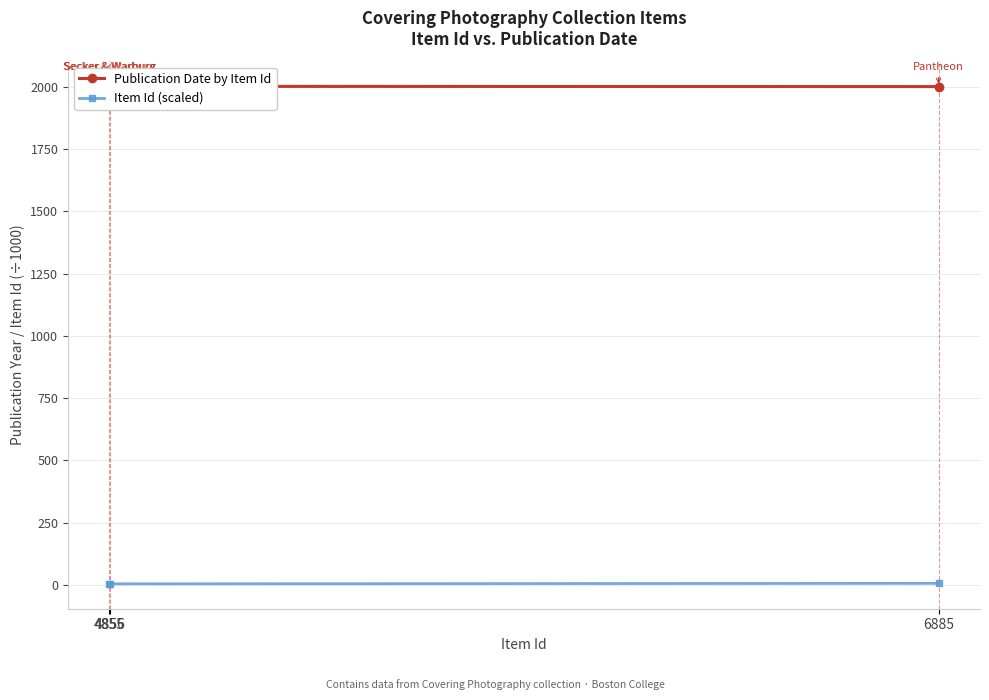

Which category has the highest value in the Publication Date by Item Id series?

4855